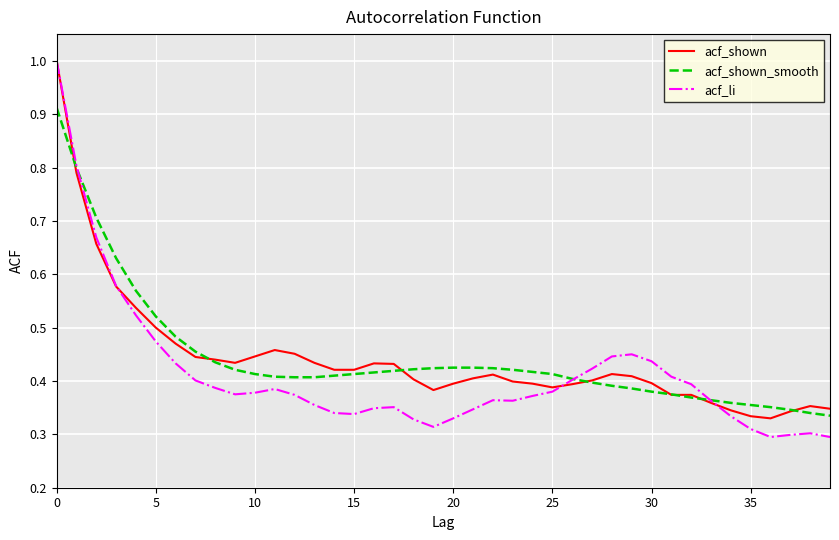

Which series has the largest range (max minus min)?

acf_li